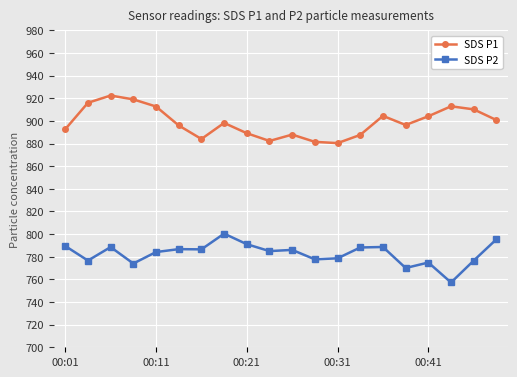

In SDS P2, how many points are lower than both neighbors (excluding endpoints)?

7